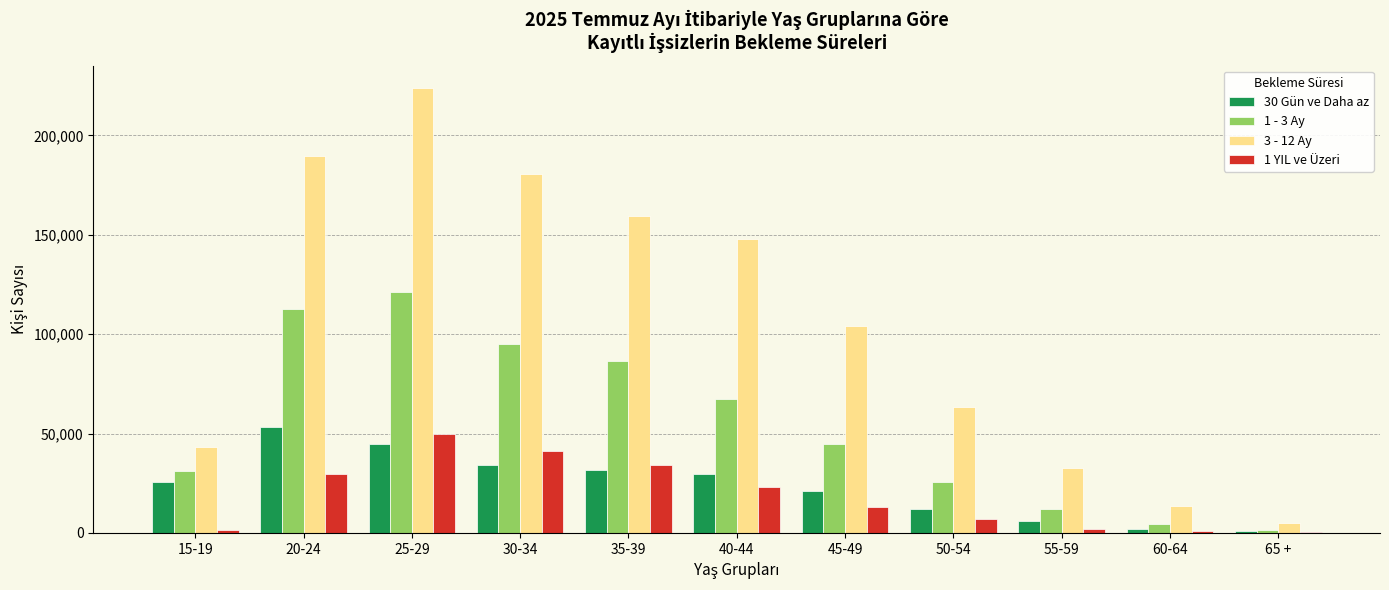

What value does the 3 - 12 Ay series have at 65 +, to the nearest 100?

5200